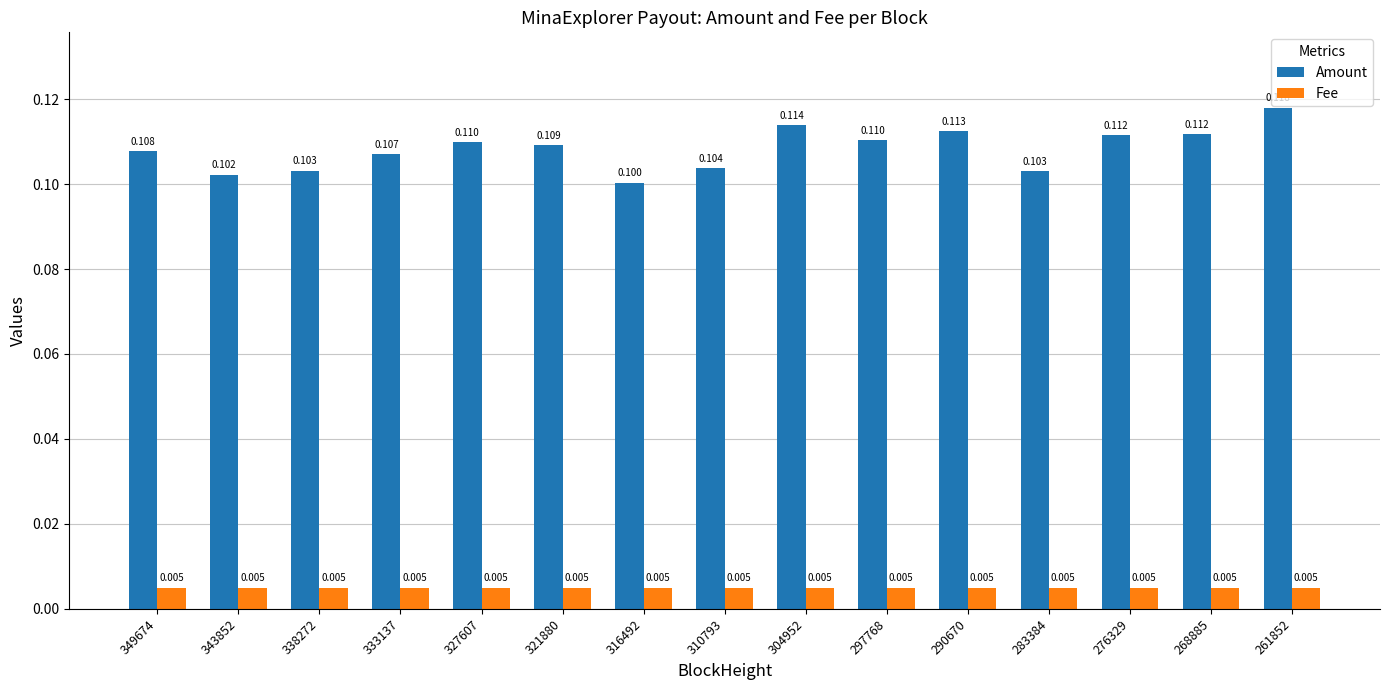

At which label does Fee reach its minimum?

261852